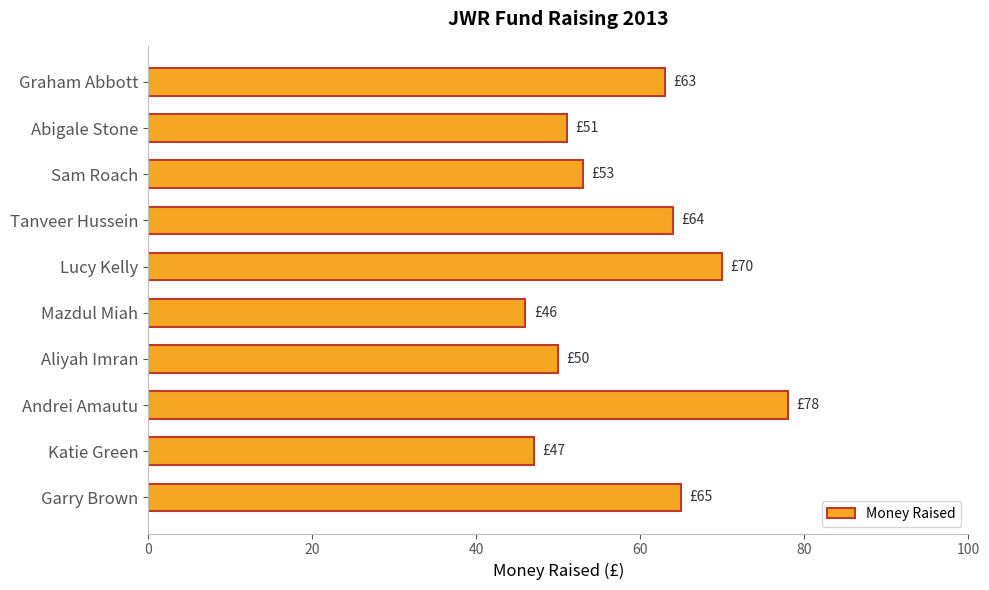

Between Abigale Stone and Katie Green, which is larger?

Abigale Stone